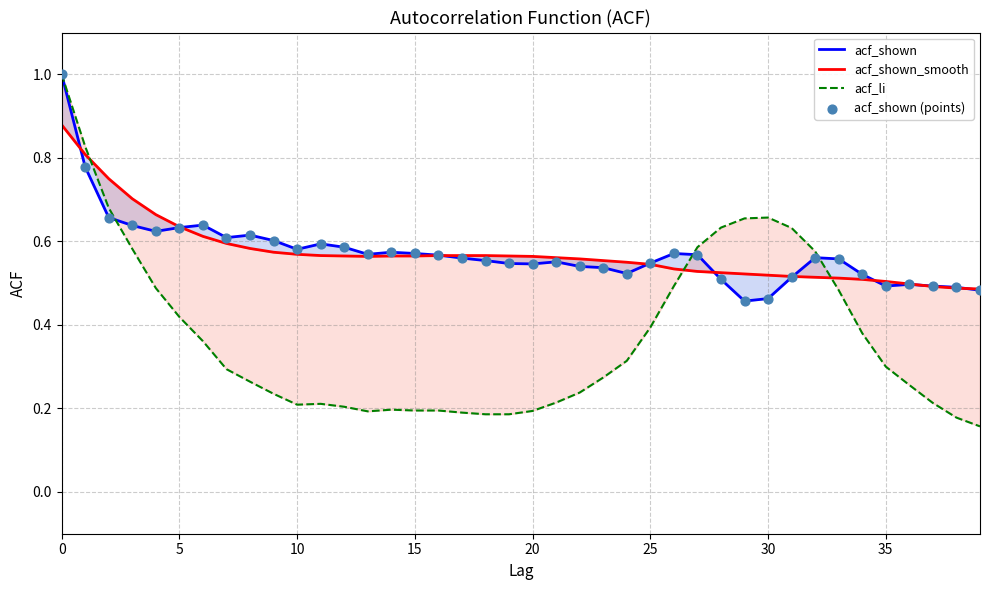

Which series has the largest total across all categories?

acf_shown_smooth